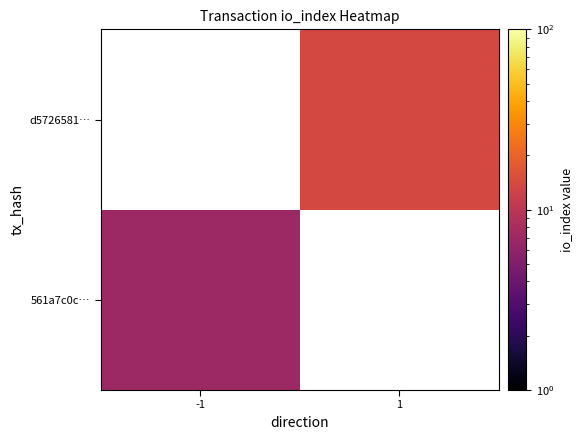

List the labels in order of 561a7c0c… value, largest first.

-1, 1